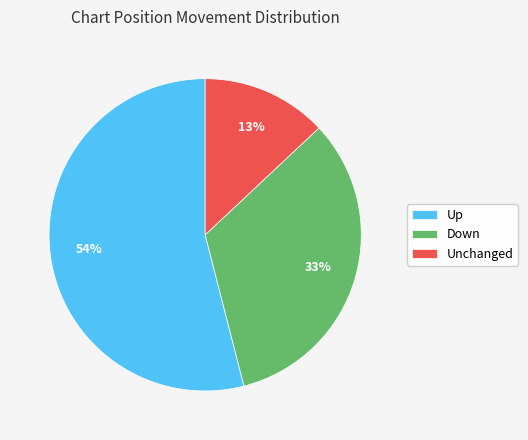

How many segments does this pie chart have?

3